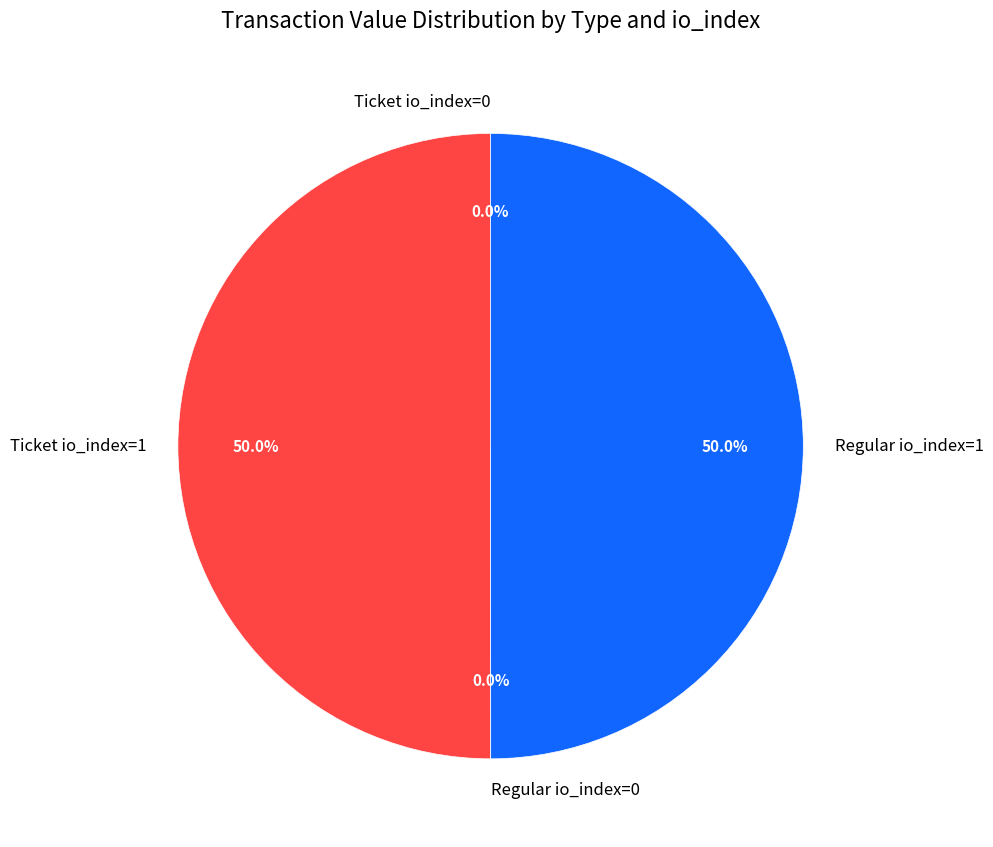

Do Regular io_index=1 and Ticket io_index=1 together represent more than half of the pie?

Yes